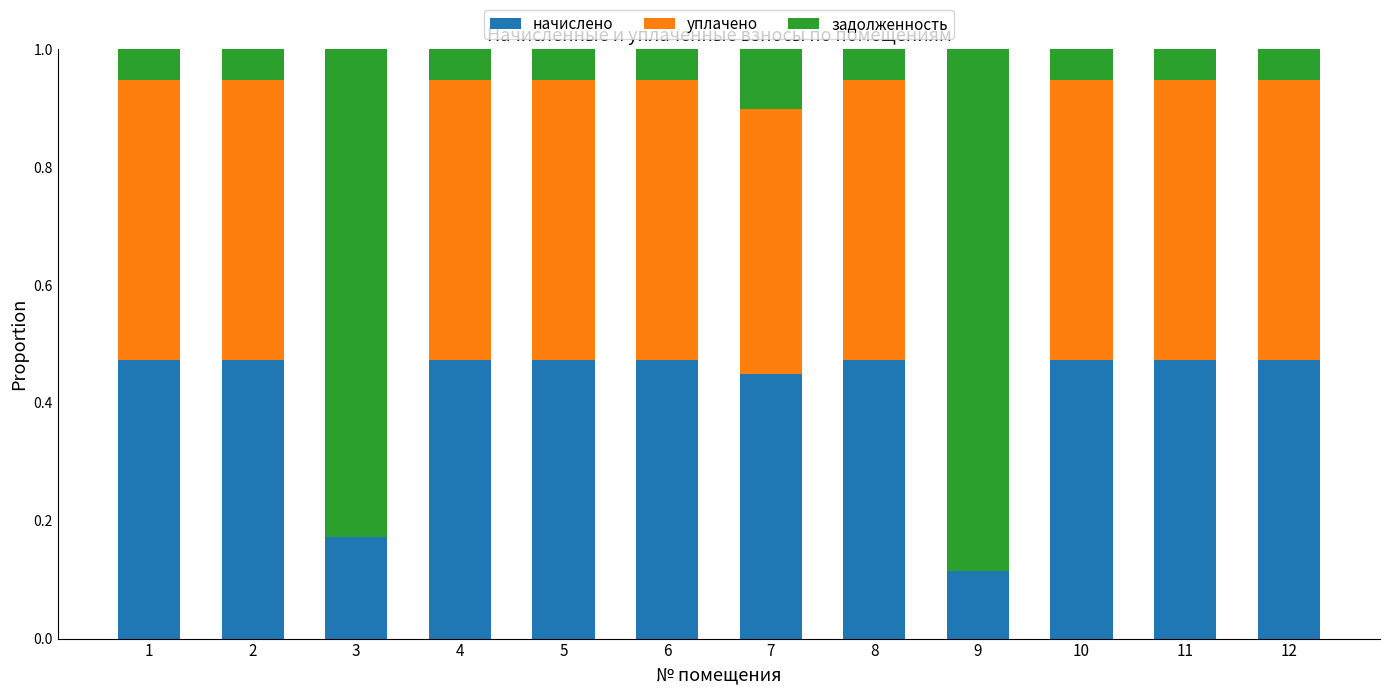

At which category is the sum across all series the highest?

11